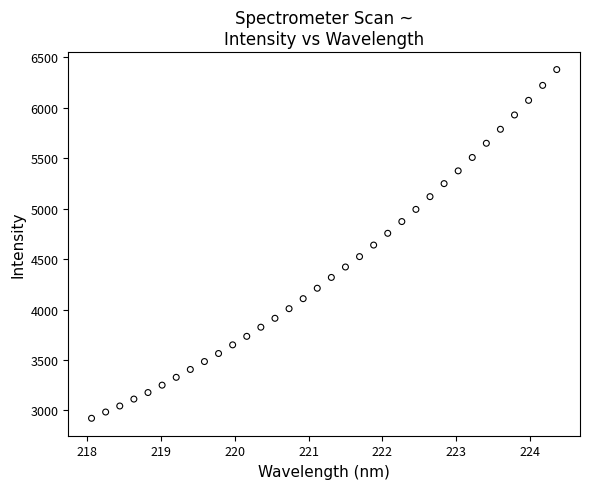

What is the range of X values (max minus min)?

6.3